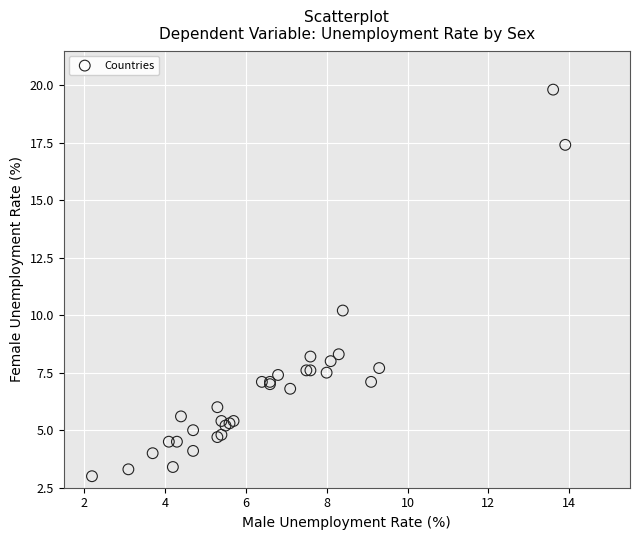

What Y value in the scatter plot is closest to 11?

10.2